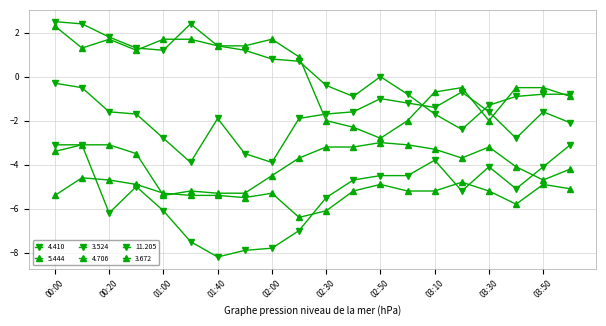

Where does the 3.672 series first go above 0?

00:00